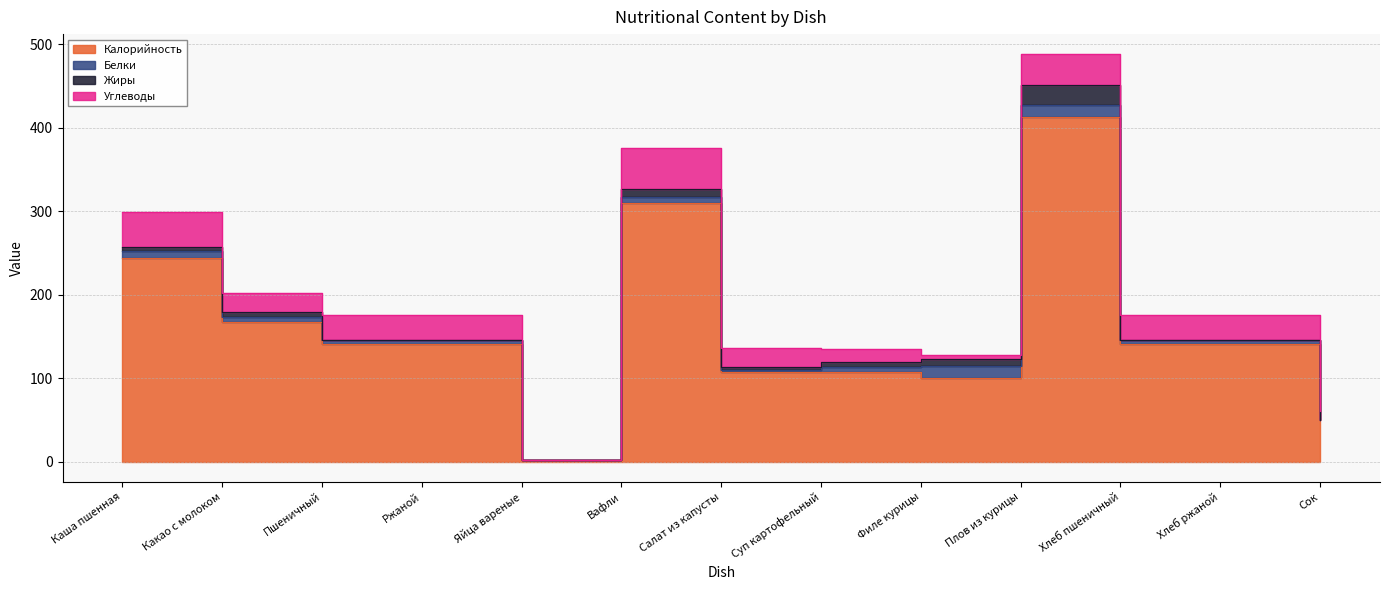

Reading left to right, list all the values displayed in this chart.

Калорийность: Каша пшенная=244	Какао с молоком=167	Пшеничный=141	Ржаной=141	Яйца вареные=2	Вафли=310	Салат из капусты=107	Суп картофельный=107	Филе курицы=100	Плов из курицы=413	Хлеб пшеничный=141	Хлеб ржаной=141	Сок=50
Белки: Каша пшенная=8	Какао с молоком=6	Пшеничный=5	Ржаной=5	Яйца вареные=0	Вафли=7	Салат из капусты=3	Суп картофельный=6	Филе курицы=15	Плов из курицы=14	Хлеб пшеничный=5	Хлеб ржаной=5	Сок=0
Жиры: Каша пшенная=5	Какао с молоком=6	Пшеничный=0	Ржаной=0	Яйца вареные=0	Вафли=10	Салат из капусты=4	Суп картофельный=7	Филе курицы=8	Плов из курицы=24	Хлеб пшеничный=0	Хлеб ржаной=0	Сок=0
Углеводы: Каша пшенная=42	Какао с молоком=23	Пшеничный=30	Ржаной=30	Яйца вареные=0	Вафли=49	Салат из капусты=22	Суп картофельный=15	Филе курицы=5	Плов из курицы=37	Хлеб пшеничный=30	Хлеб ржаной=30	Сок=11